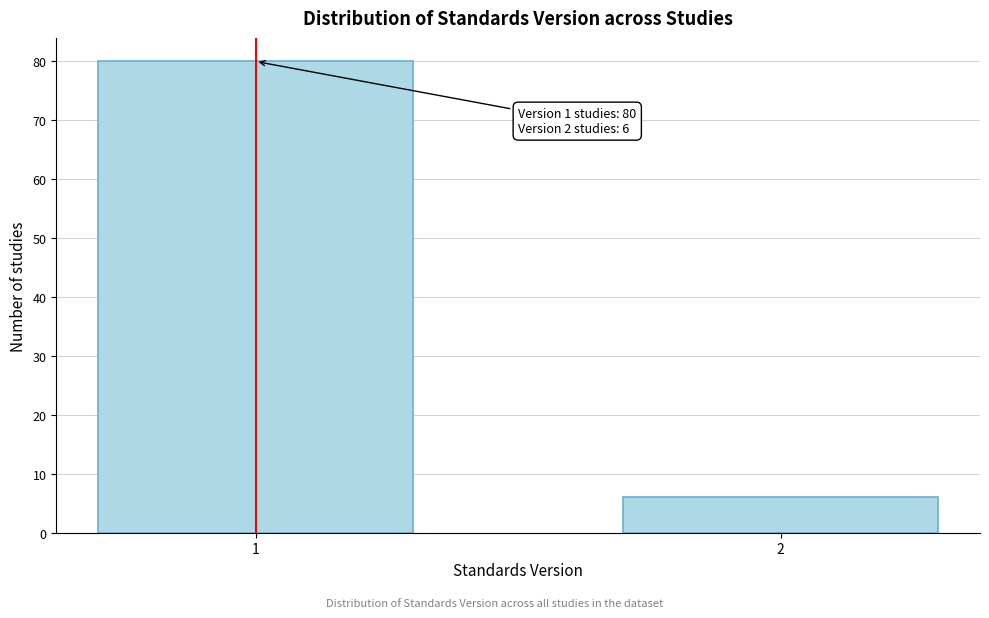

Reading left to right, transcribe all the data shown in this chart.

1=80	2=6